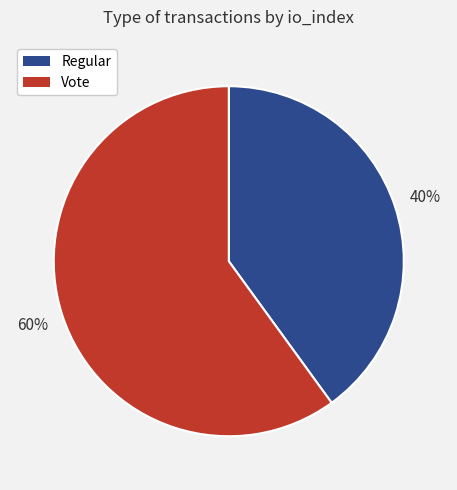

How many slices are in this pie chart?

2